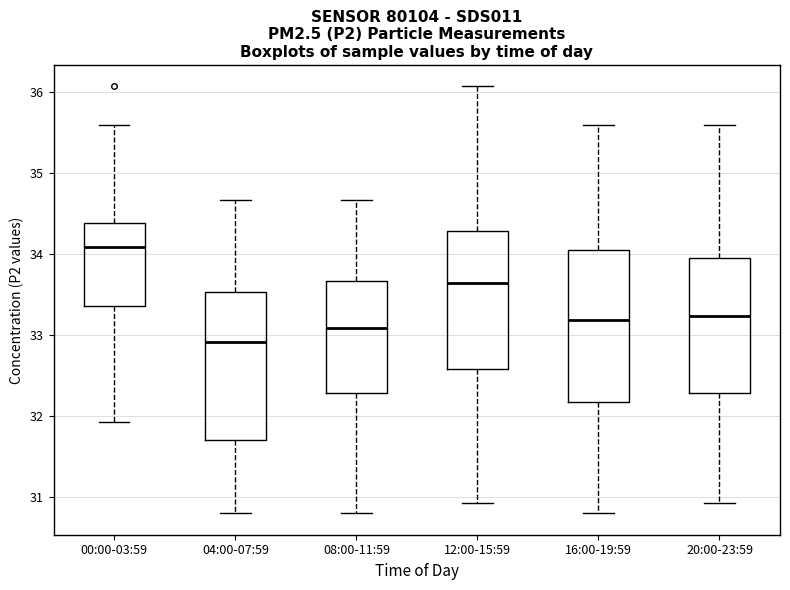

Reading left to right, read every box against the y-axis: the position of its median line, the range the box covers, and the ends of its whiskers. The values are not printed on the chart, so give them approximately, as read against the axis.

00:00-03:59: median 34.1, box 33.4 to 34.4, whiskers 31.9 to 35.6
04:00-07:59: median 32.9, box 31.7 to 33.5, whiskers 30.8 to 34.7
08:00-11:59: median 33.1, box 32.3 to 33.7, whiskers 30.8 to 34.7
12:00-15:59: median 33.7, box 32.6 to 34.3, whiskers 30.9 to 36.1
16:00-19:59: median 33.2, box 32.2 to 34.1, whiskers 30.8 to 35.6
20:00-23:59: median 33.2, box 32.3 to 34.0, whiskers 30.9 to 35.6